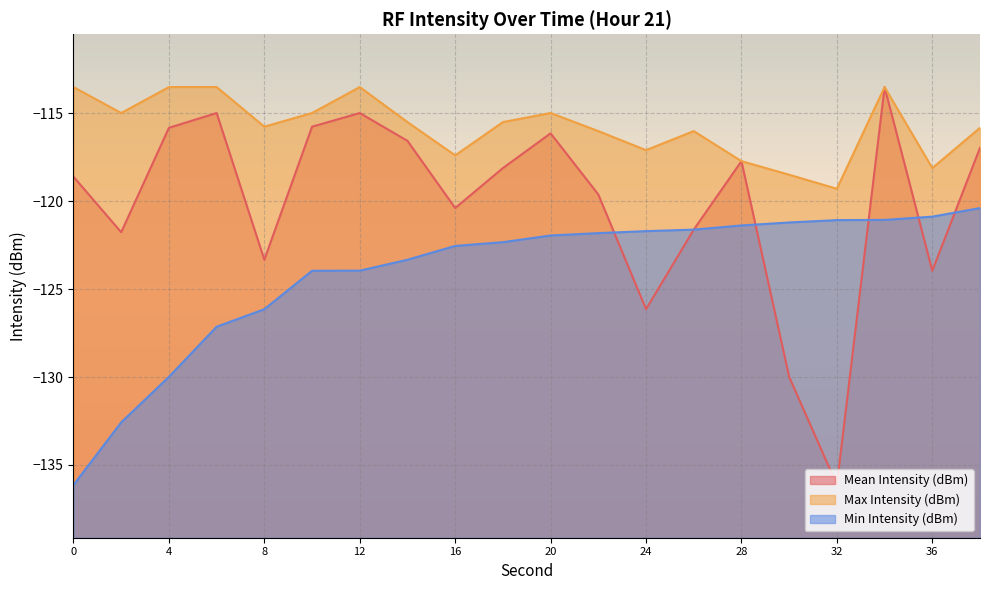

Count the number of categories in the chart.

20